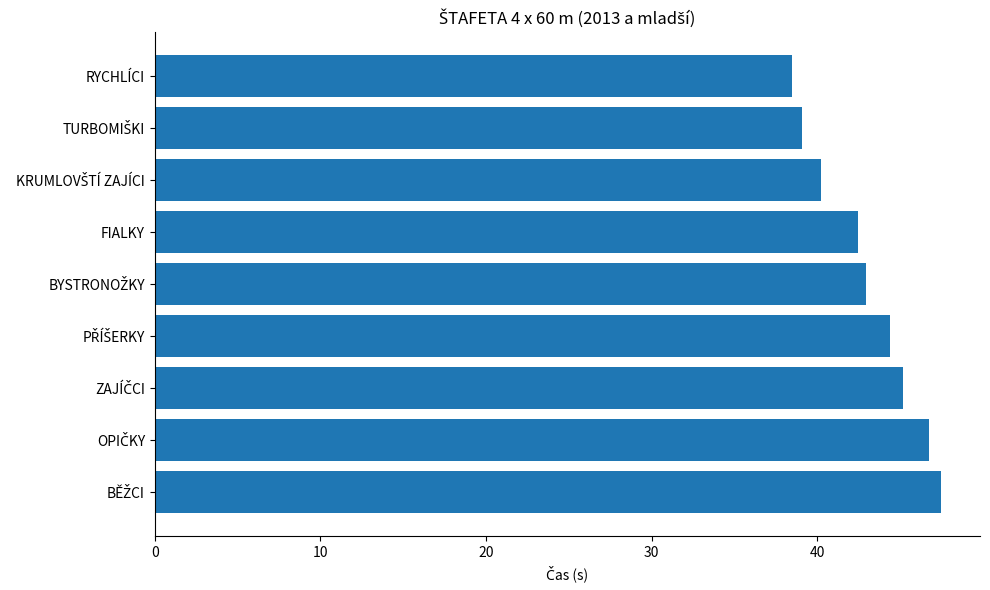

What position from the bottom is RYCHLÍCI?

9